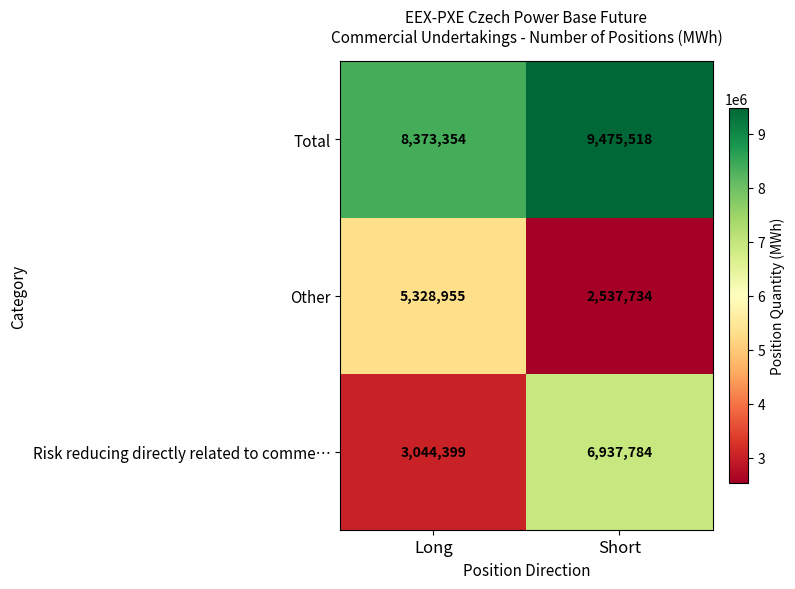

Where is Total nearest to the value 8924436?

Long